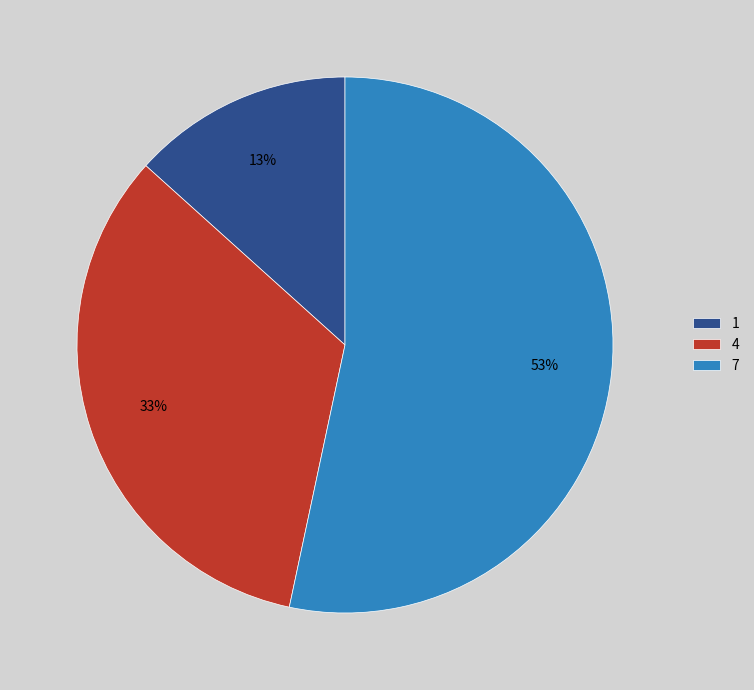

To the nearest percent, what is the difference between the largest and smallest slice percentages?

40%